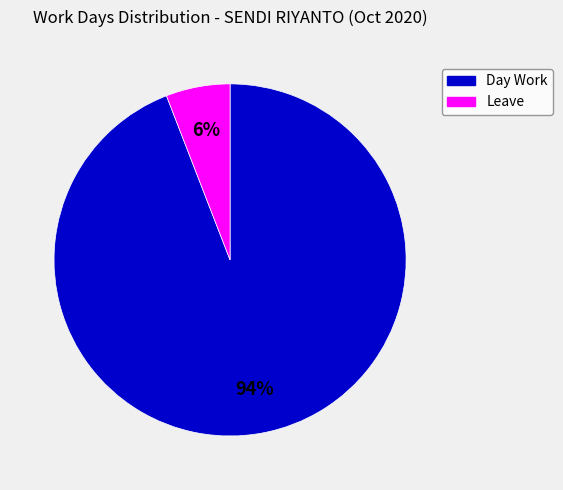

What is the largest slice in the pie chart?

Day Work